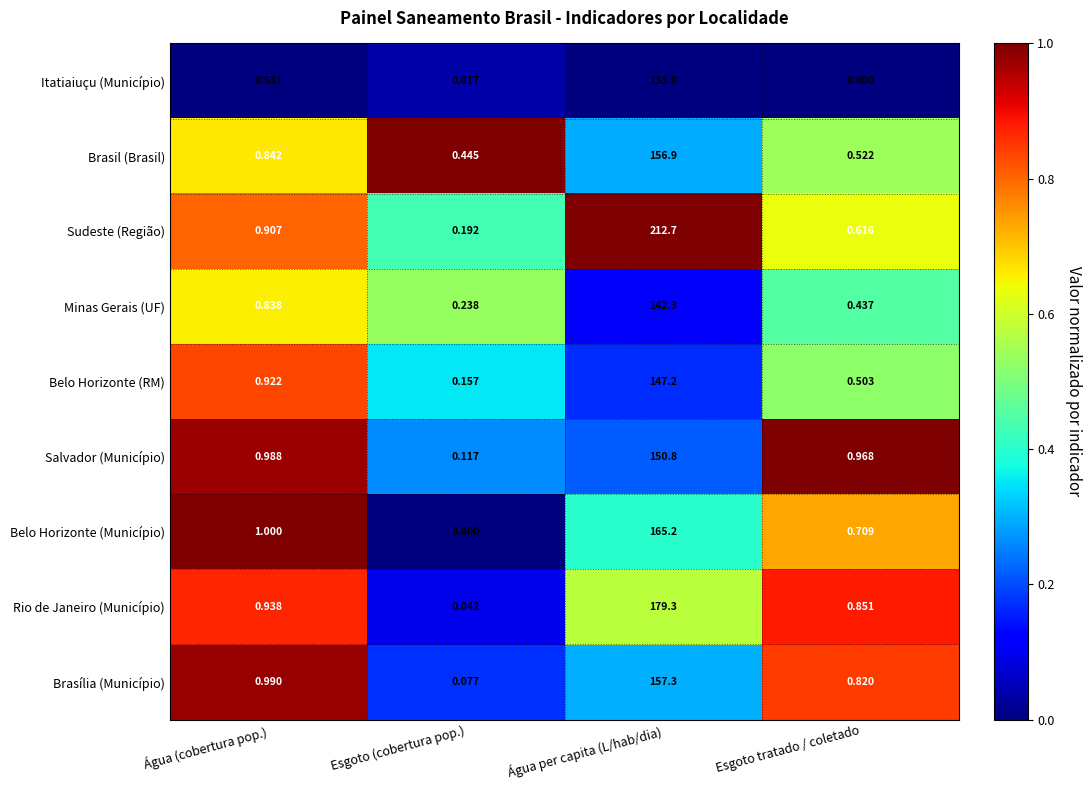

Rank the series at Esgoto (cobertura pop.) from highest to lowest value.

Brasil (Brasil), Minas Gerais (UF), Sudeste (Região), Belo Horizonte (RM), Salvador (Município), Brasília (Município), Rio de Janeiro (Município), Itatiaiuçu (Município), Belo Horizonte (Município)